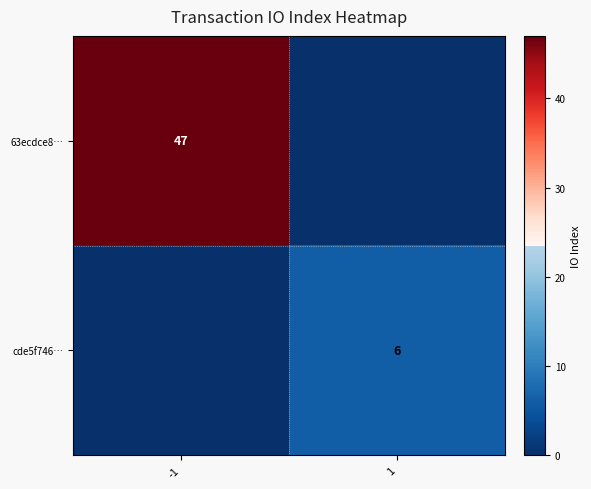

True or false: 63ecdce8… has a value of 47 at -1.

True